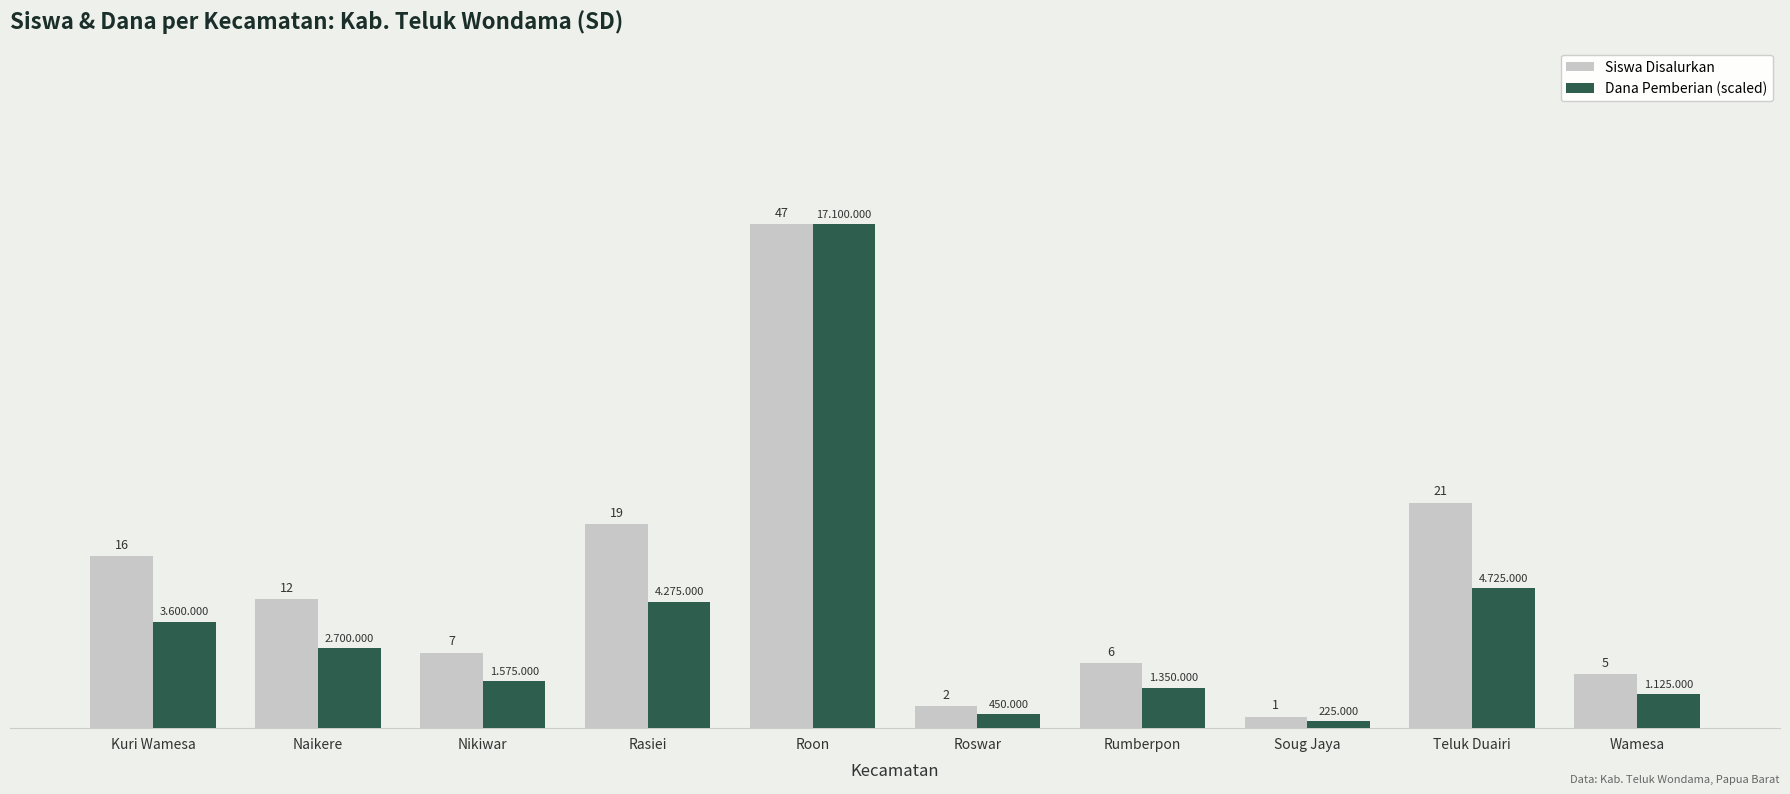

Where does the Siswa Disalurkan series first go above 12?

Kuri Wamesa